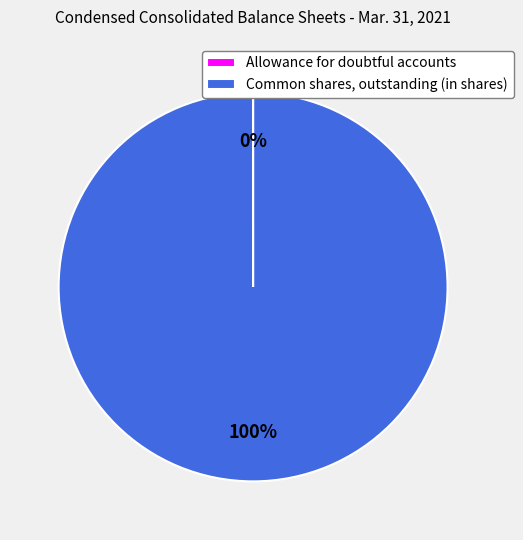

True or false: Common shares, outstanding (in shares) accounts for 100% of the total.

True